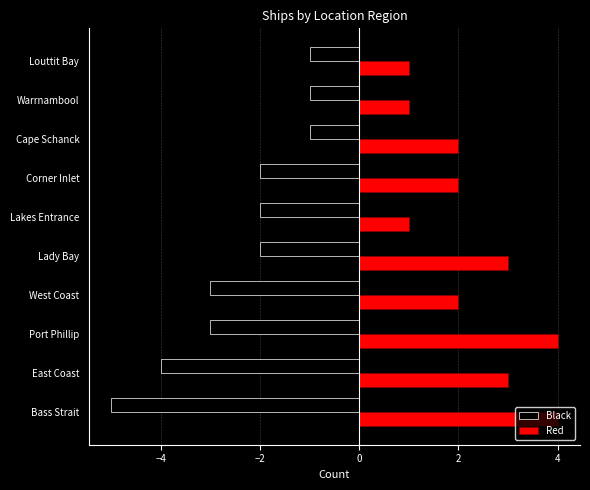

At how many categories does at least one series exceed -1?

10